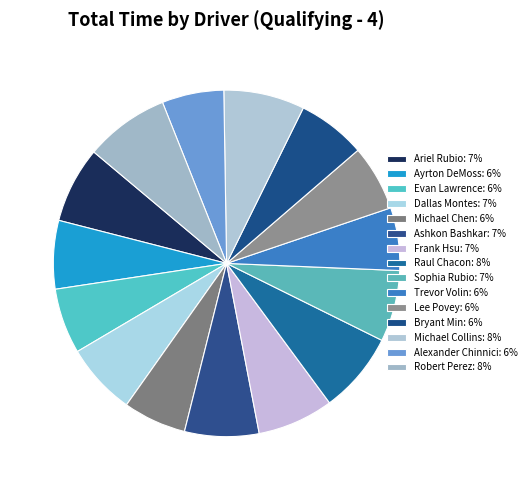

The Lee Povey slice represents 6% of the pie. True or false?

True